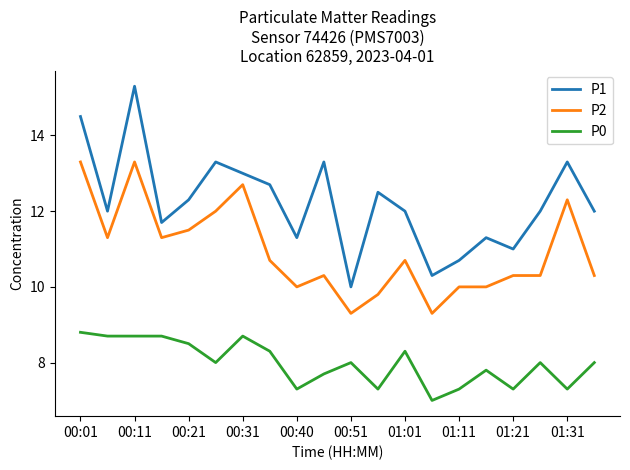

What is the maximum value shown in the chart?

15.3